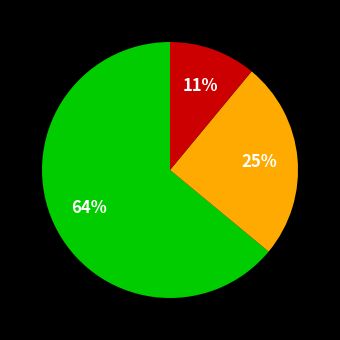

To the nearest percent, what is the difference between the largest and smallest slice percentages?

53%